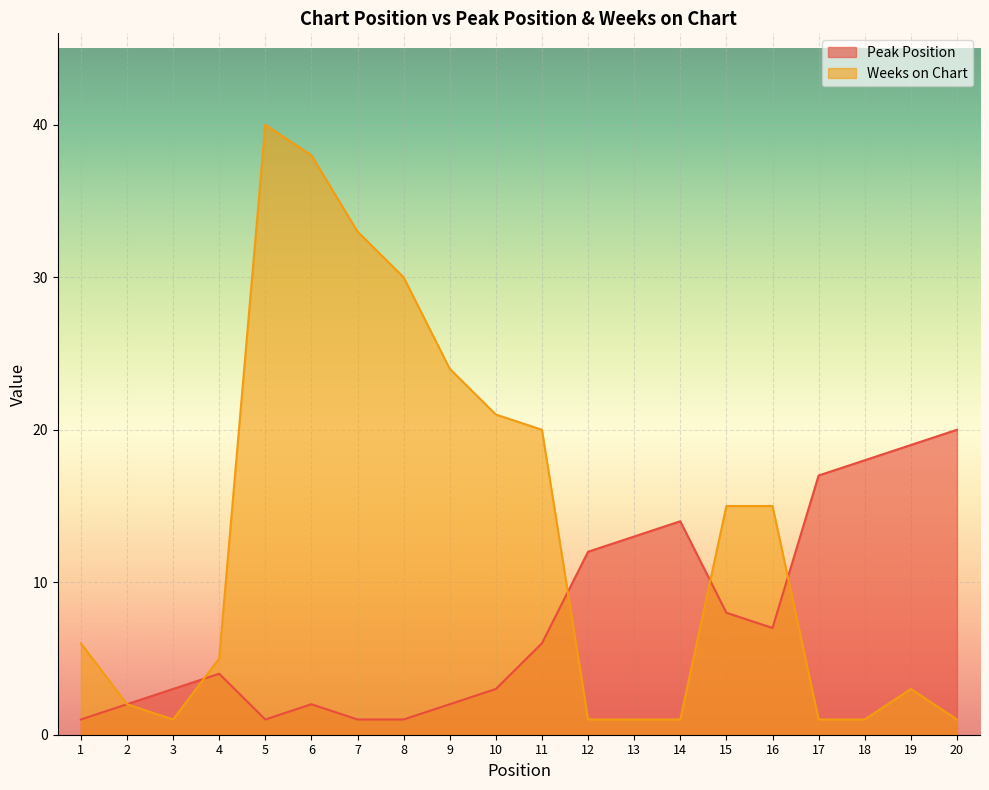

The value of Weeks on Chart at 6 is 15. True or false?

False